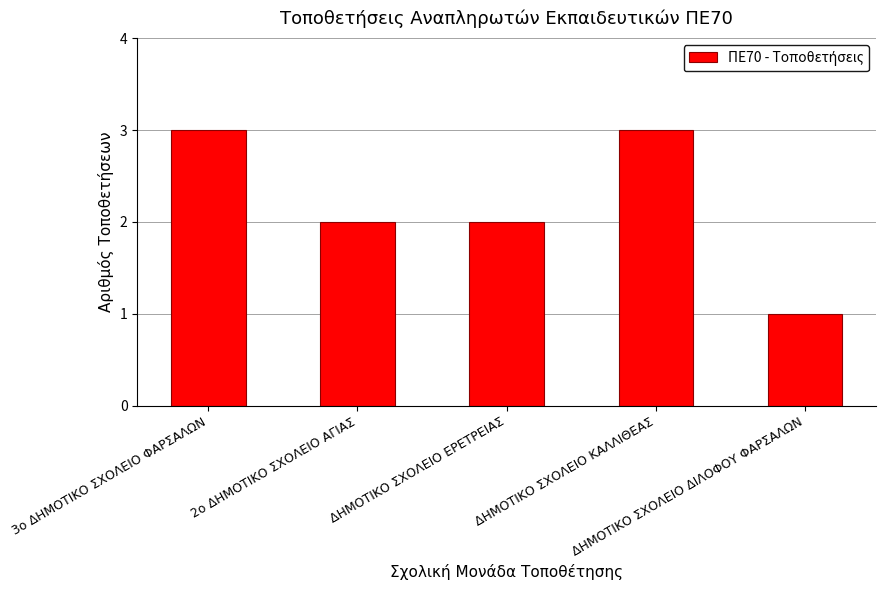

What is the label of the 4th bar from the right?

2ο ΔΗΜΟΤΙΚΟ ΣΧΟΛΕΙΟ ΑΓΙΑΣ